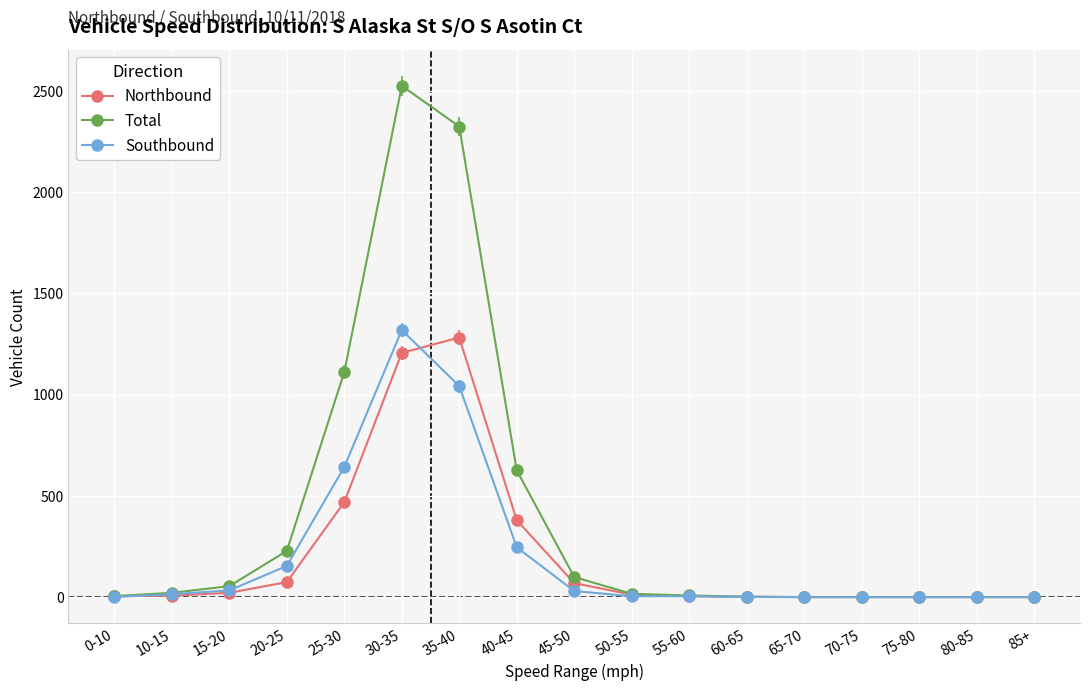

At how many categories does at least one series exceed 127?

5